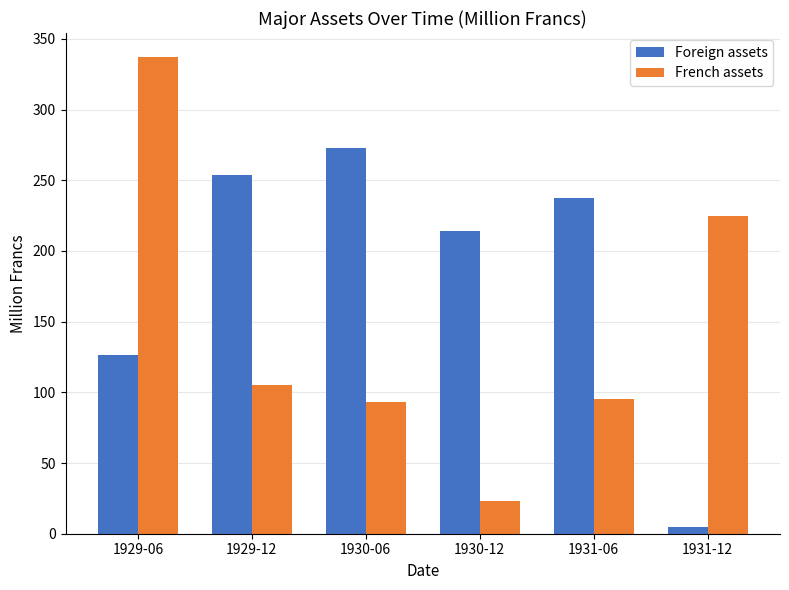

Reading left to right, what are all the values shown in this chart?

Foreign assets: 126.7	253.4	273.1	214.3	237.3	5.0
French assets: 337.3	105.5	92.8	23.0	94.9	224.4